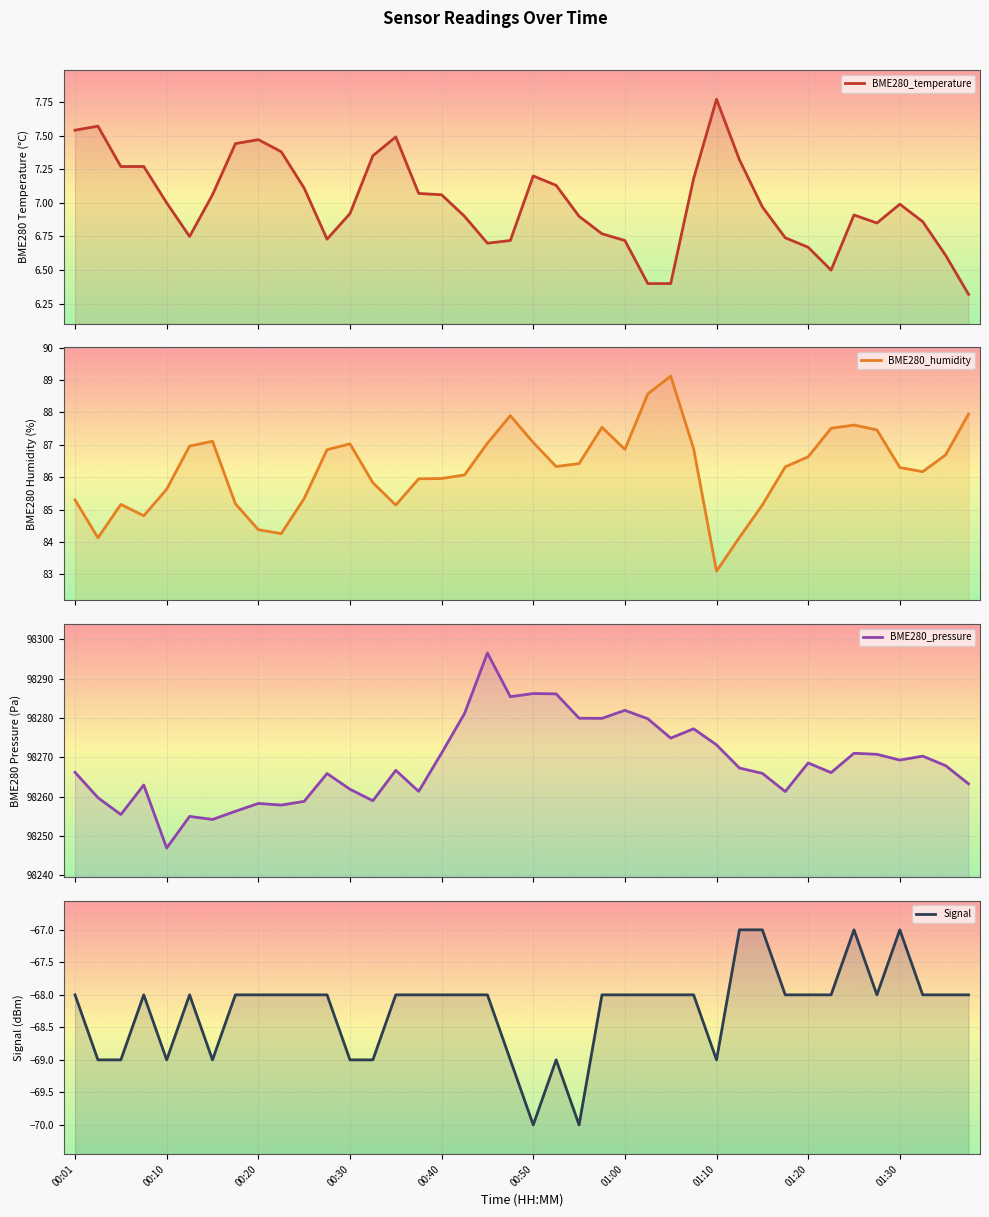

What value does the Signal series have at 00:10?

-69.0